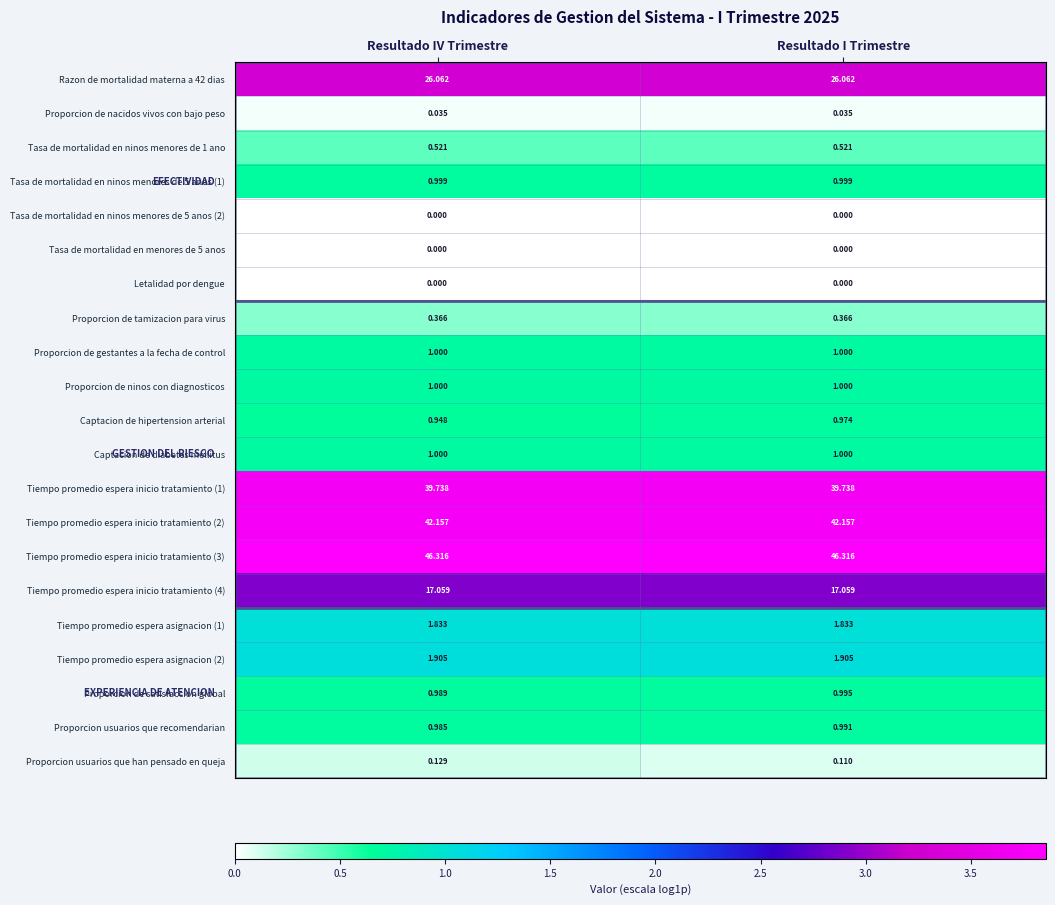

Rank the categories by Captacion de hipertension arterial value from lowest to highest.

Resultado IV Trimestre, Resultado I Trimestre